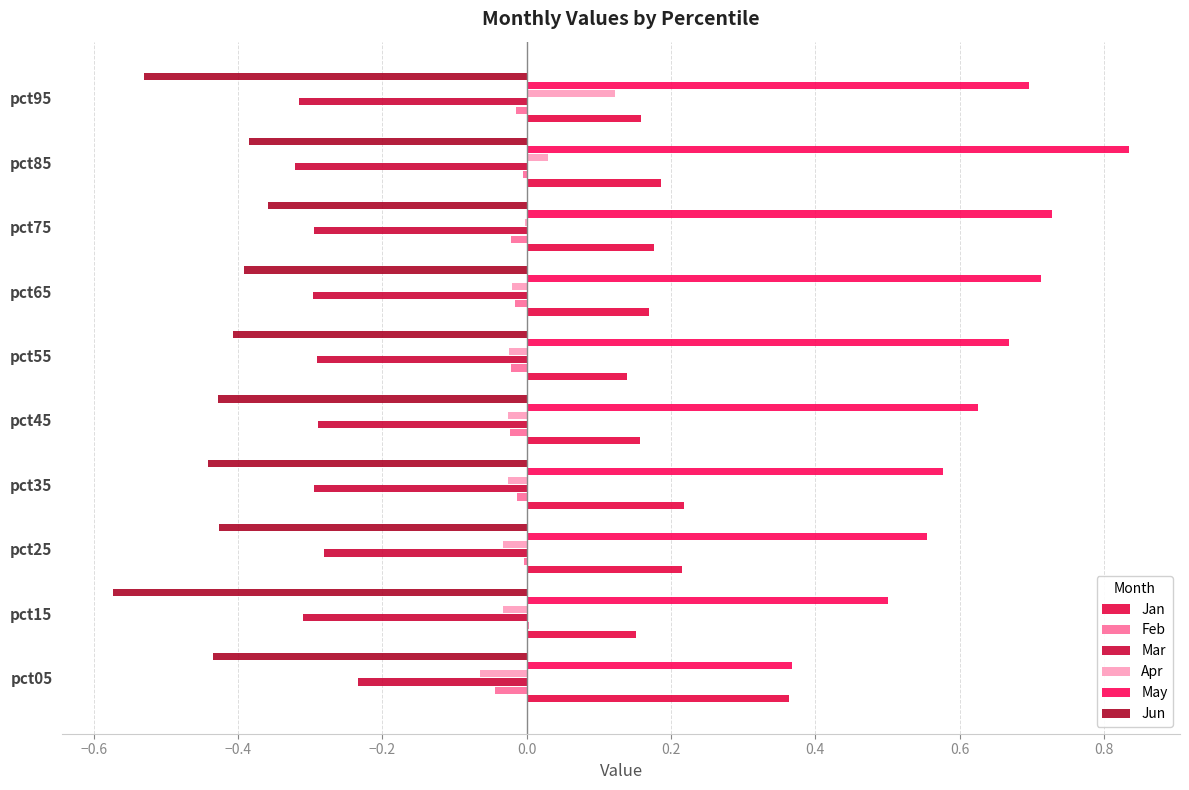

Reading right to left, transcribe all the data shown in this chart.

Jan: 0.2	0.2	0.2	0.2	0.1	0.2	0.2	0.2	0.2	0.4
Feb: -0.0	-0.0	-0.0	-0.0	-0.0	-0.0	-0.0	-0.0	0.0	-0.0
Mar: -0.3	-0.3	-0.3	-0.3	-0.3	-0.3	-0.3	-0.3	-0.3	-0.2
Apr: 0.1	0.0	-0.0	-0.0	-0.0	-0.0	-0.0	-0.0	-0.0	-0.1
May: 0.7	0.8	0.7	0.7	0.7	0.6	0.6	0.6	0.5	0.4
Jun: -0.5	-0.4	-0.4	-0.4	-0.4	-0.4	-0.4	-0.4	-0.6	-0.4